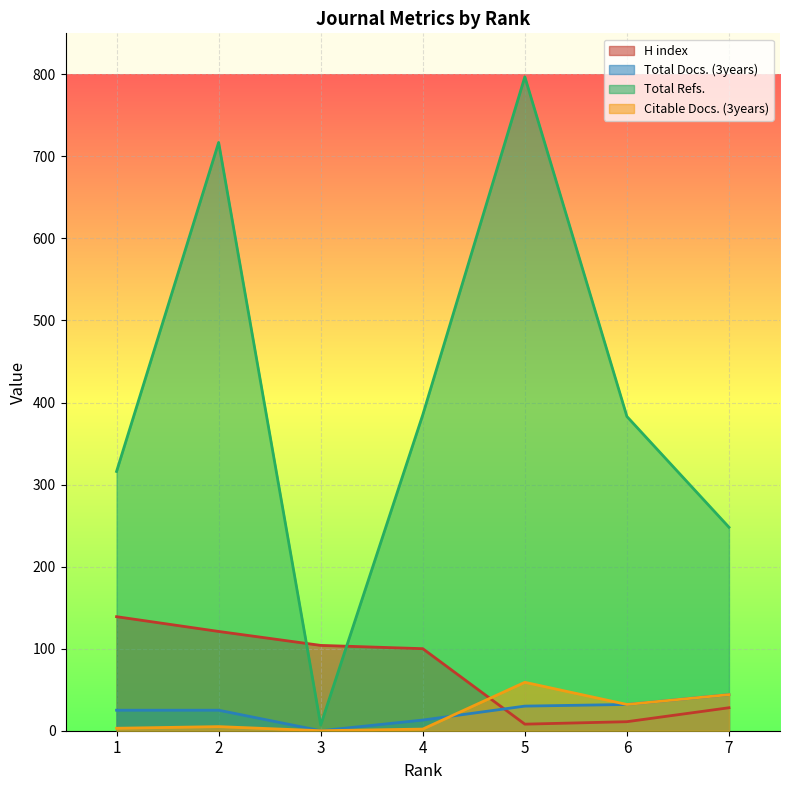

Does the chart display data point markers on the line(s)?

No